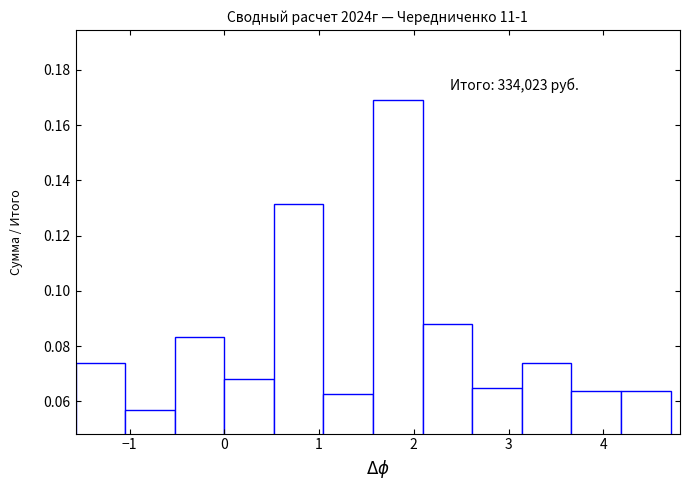

Which range on the x-axis has the tallest bar?

1.6 to 2.1